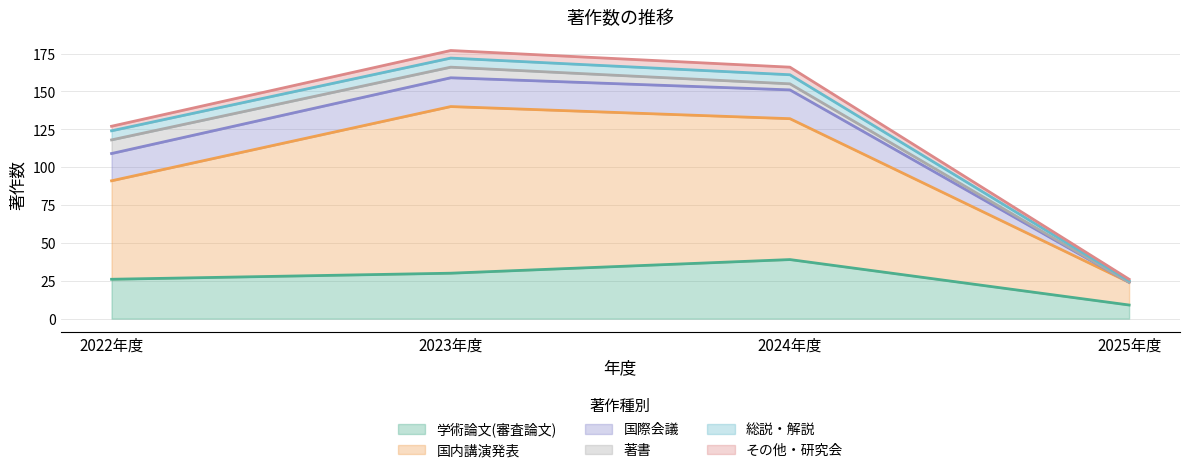

At which label does 学術論文(審査論文) reach its minimum?

2025年度